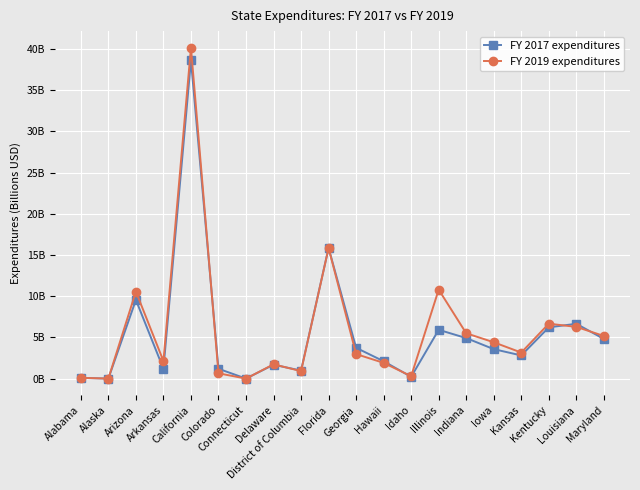

At which label does FY 2019 expenditures reach its peak?

California